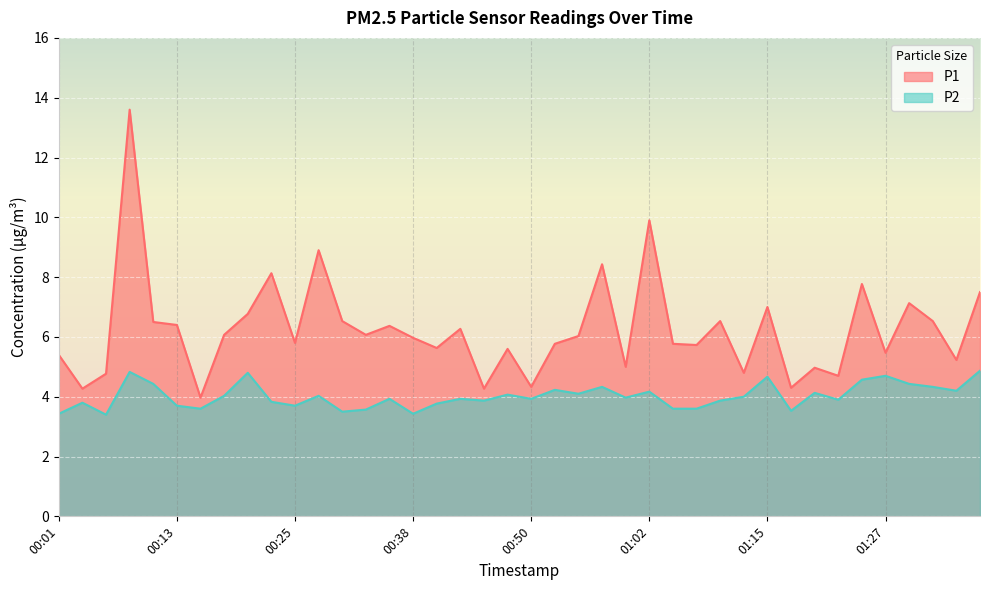

Rank the series by their maximum value, from lowest to highest.

P2, P1